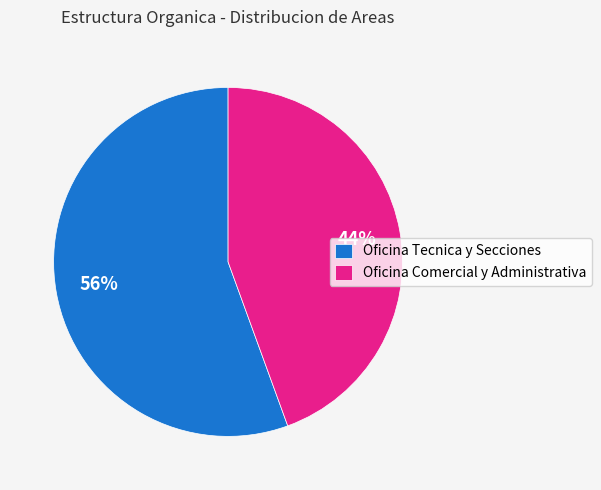

Is there a majority slice in this chart?

Yes